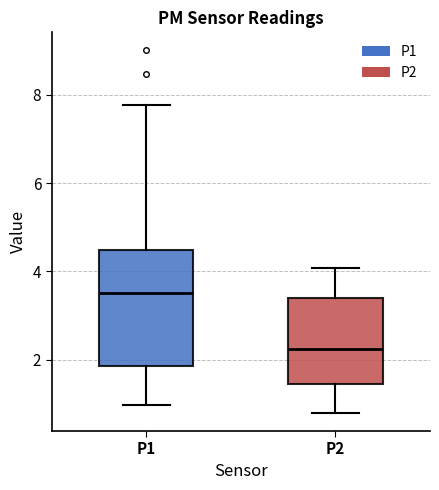

Reading left to right, transcribe this box plot: for each box, give where its median line is, the range the box spans, and where its two whiskers end, as read against the y-axis. The values are not printed on the chart, so give them approximately, as read against the axis.

P1: median 3.6, box 1.8 to 4.4, whiskers 1.0 to 7.8
P2: median 2.2, box 1.4 to 3.4, whiskers 0.8 to 4.0